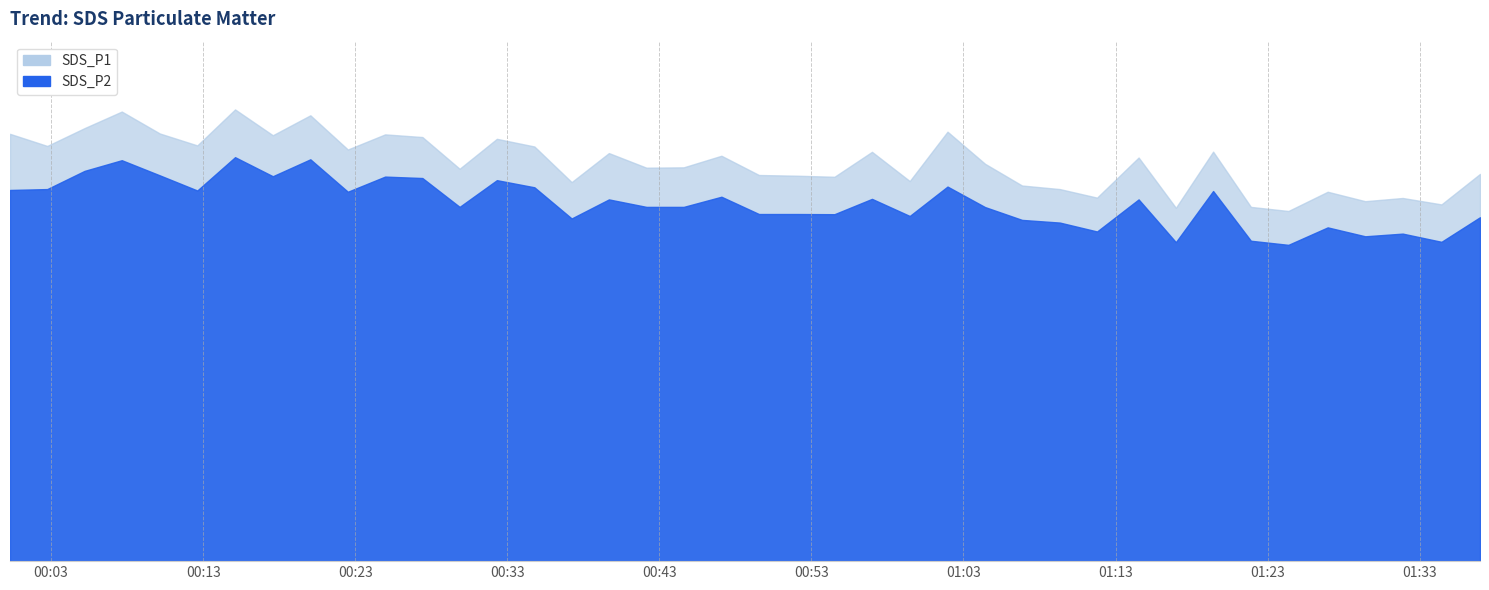

Where is SDS_P1 nearest to the value 22?

2022/05/06 00:29:52